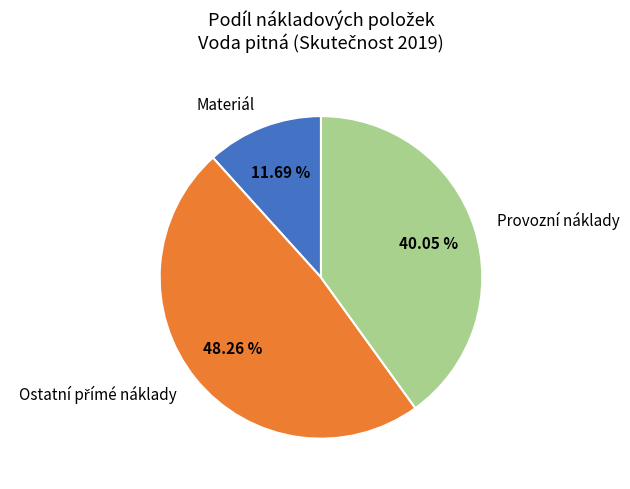

Does any single category account for the majority?

No